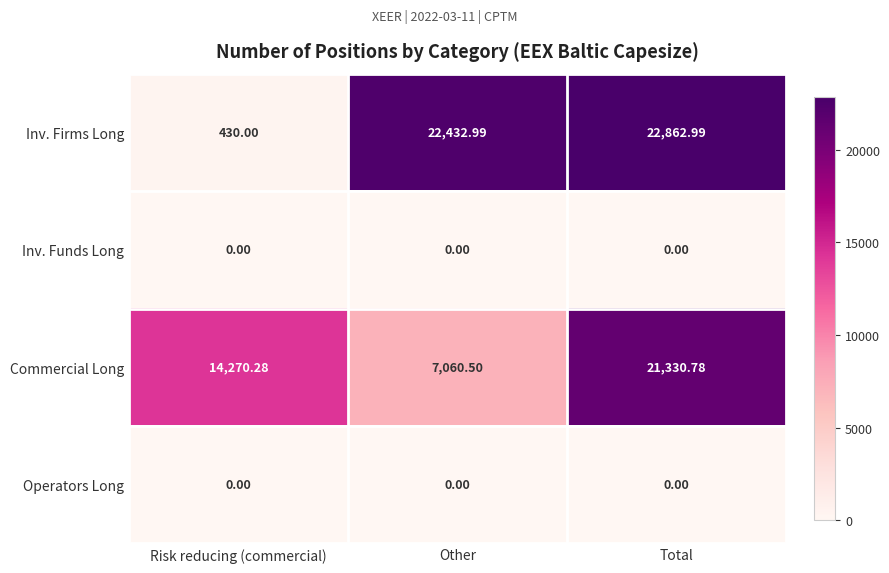

Is the value of Commercial Long at Total greater than the value of Operators Long at Total?

Yes